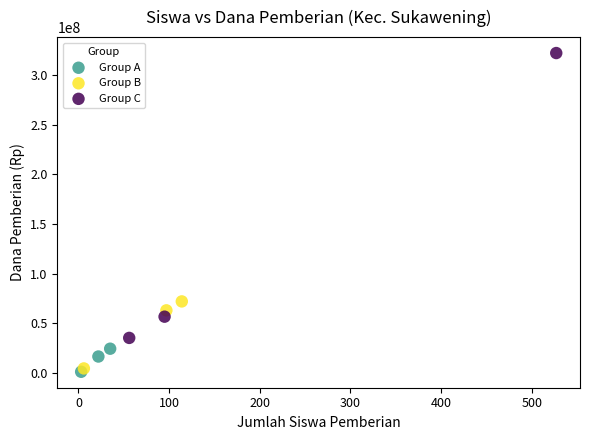

Which series has the widest spread of Y values?

Group C